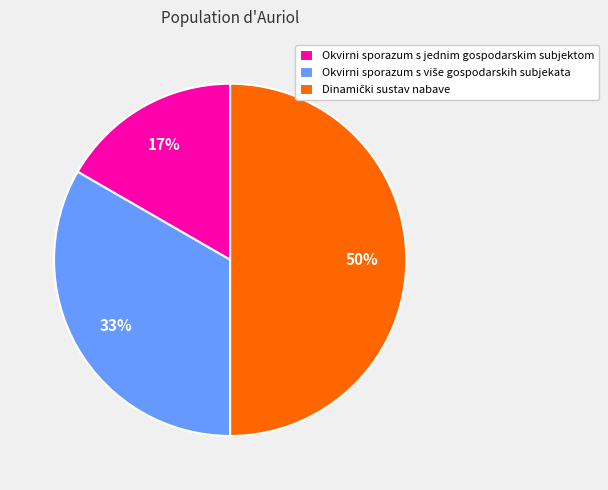

Is it true that Okvirni sporazum s jednim gospodarskim subjektom is 17% of the pie?

True